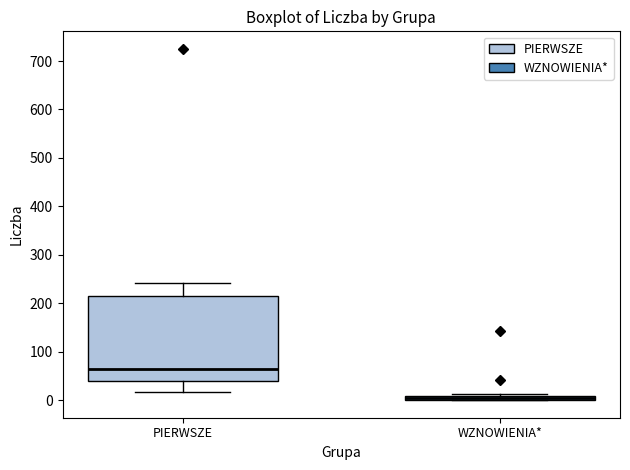

Where does the median line of the box for PIERWSZE sit on the y-axis? The values are not printed on the chart, so give them approximately, as read against the axis.

70